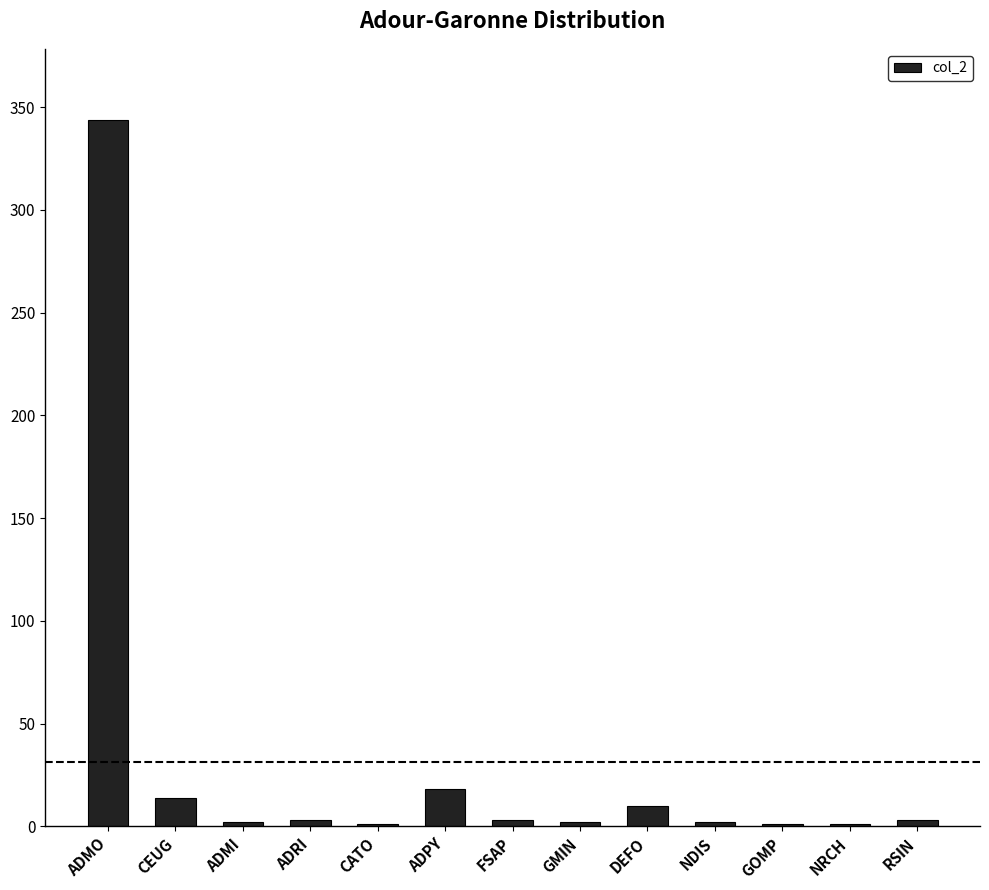

What is the maximum value shown in the chart?

344